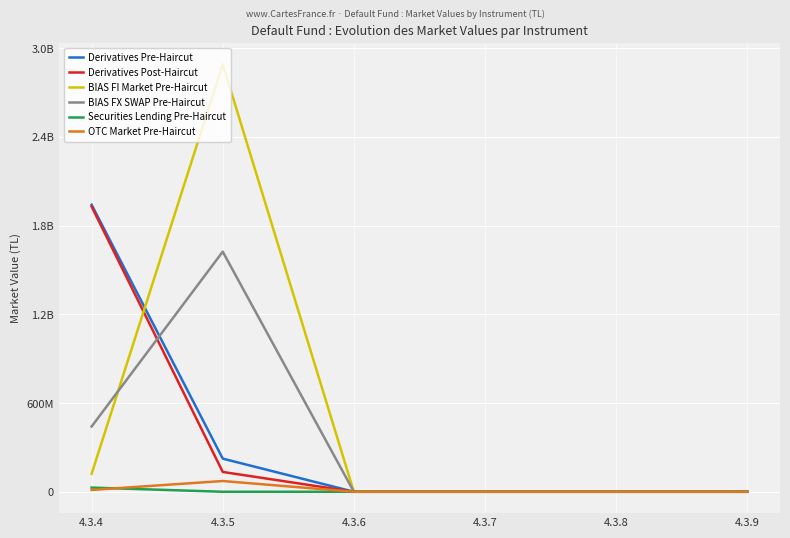

Does the chart display data point markers on the line(s)?

No